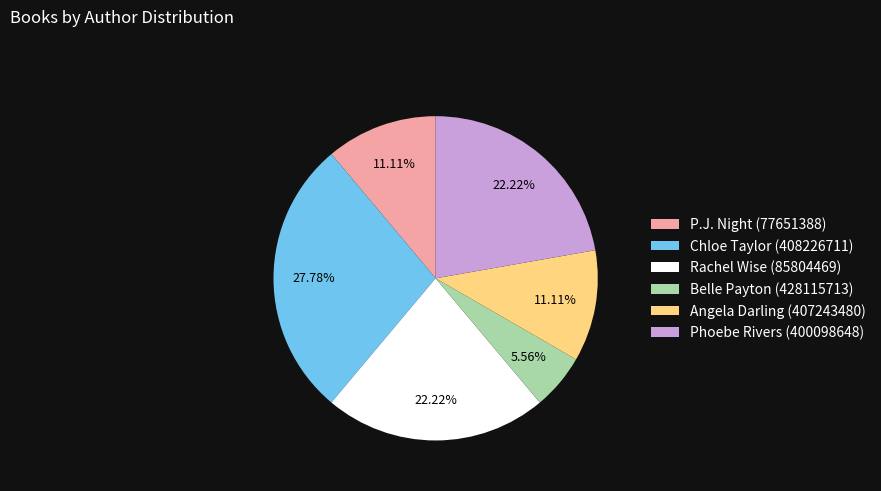

Between Phoebe Rivers (400098648) and Belle Payton (428115713), which is larger?

Phoebe Rivers (400098648)